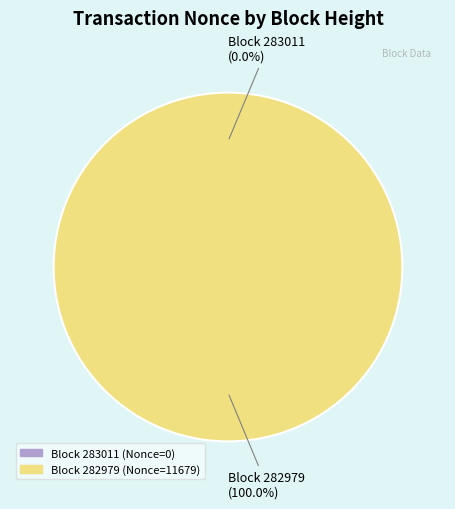

Is there any slice that represents more than half of the pie?

Yes